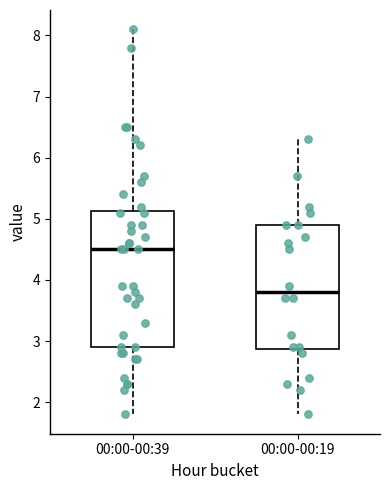

Which box is the tallest, from its lower edge to its upper edge?

00:00-00:39